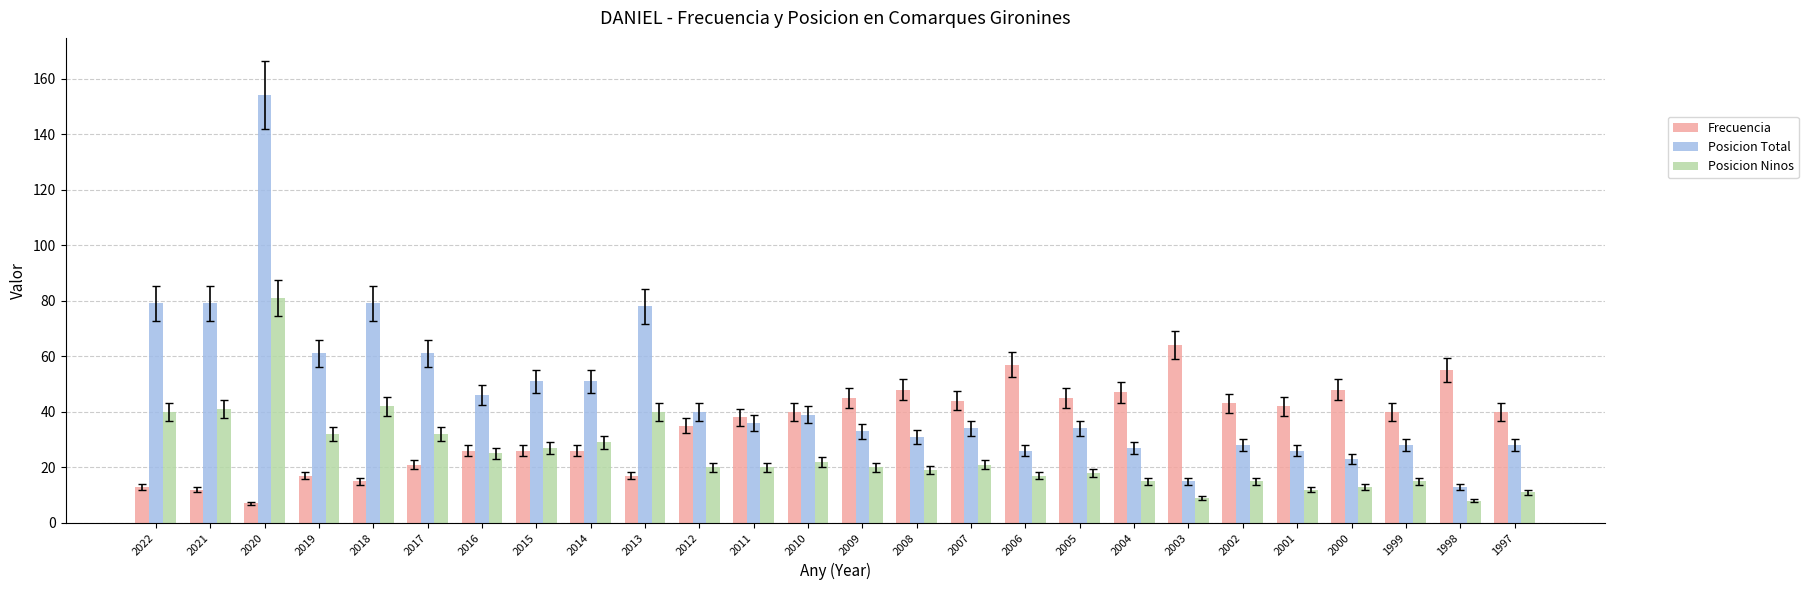

What is the sum of the Posicion Ninos values at 2018 and 2000?

55